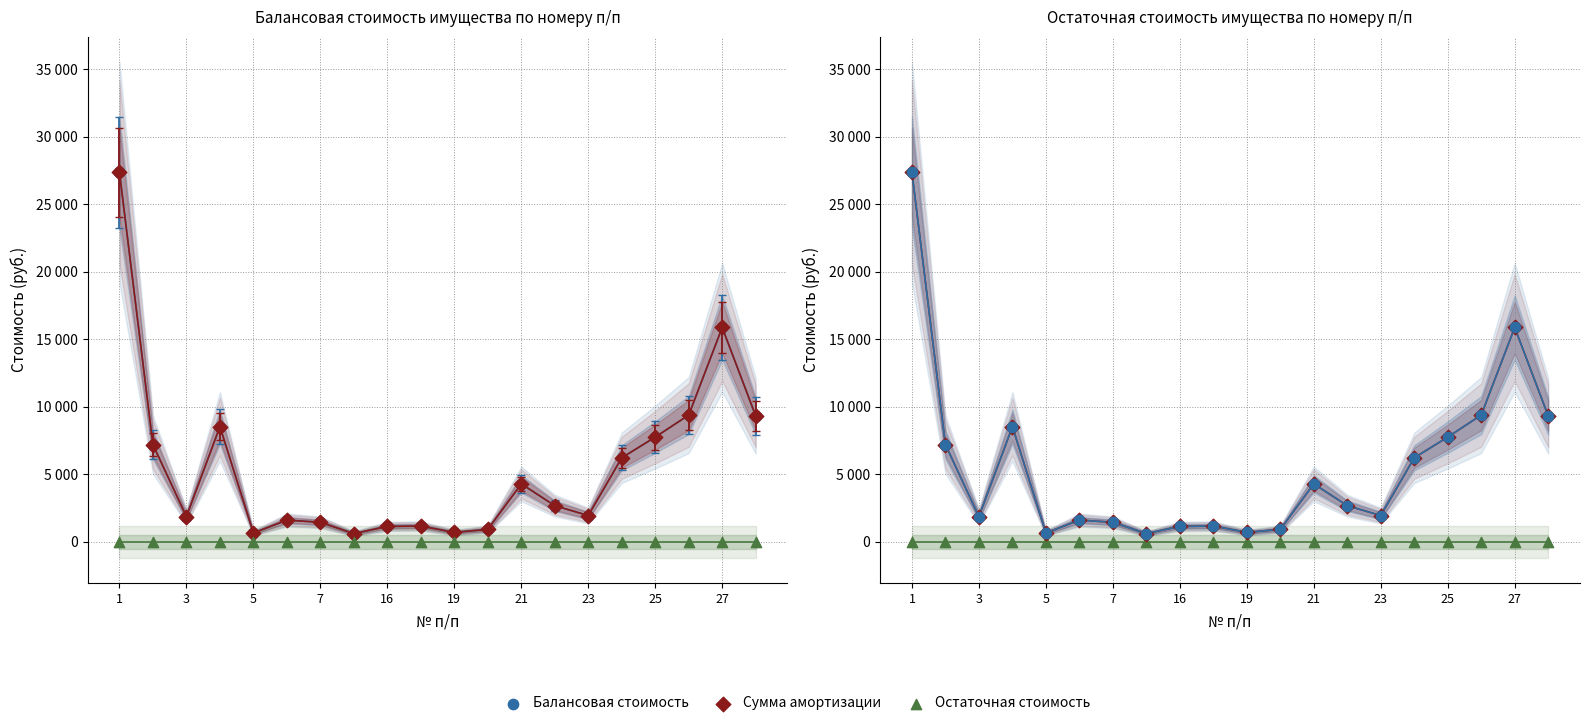

At how many categories does at least one series exceed 17013?

1